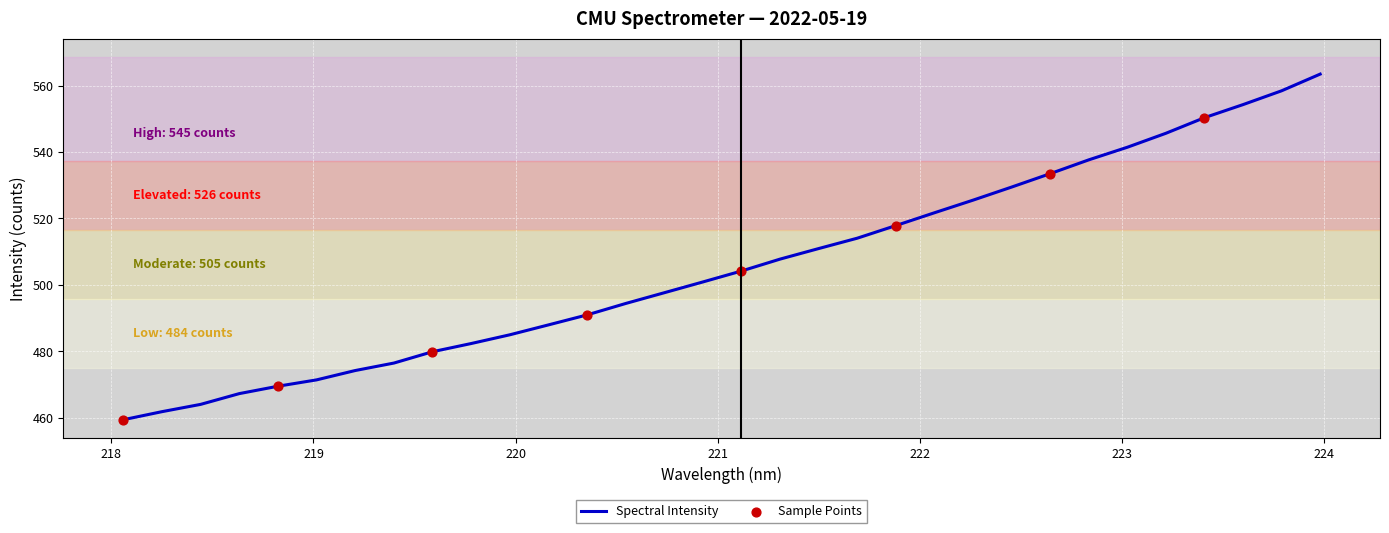

What is the smallest value displayed?

459.4